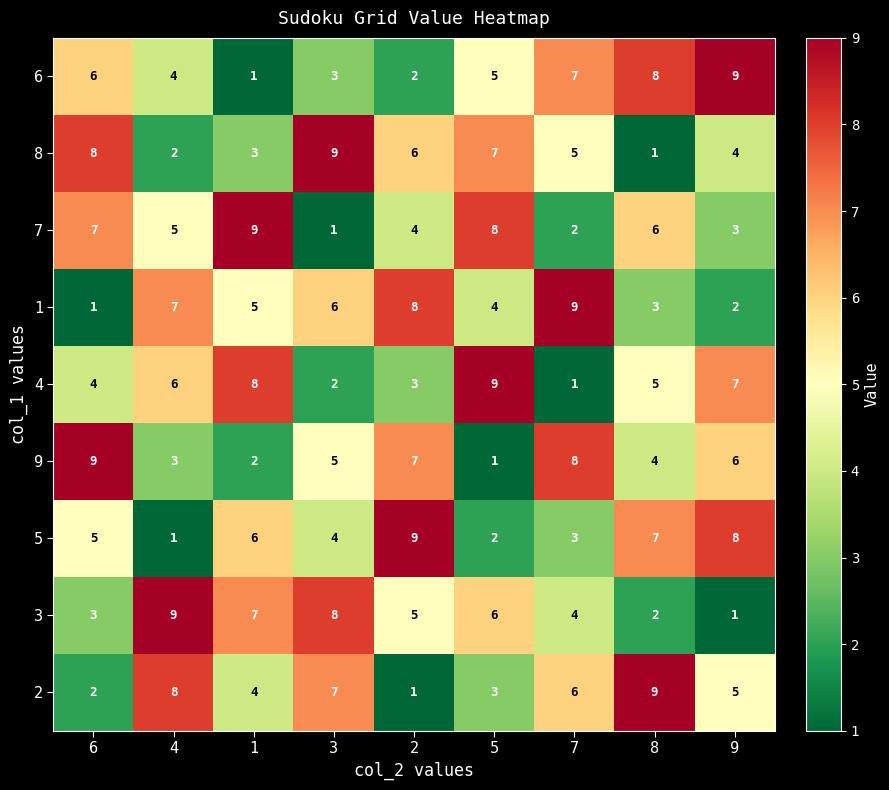

What is the difference between the highest and lowest values at 4?

8